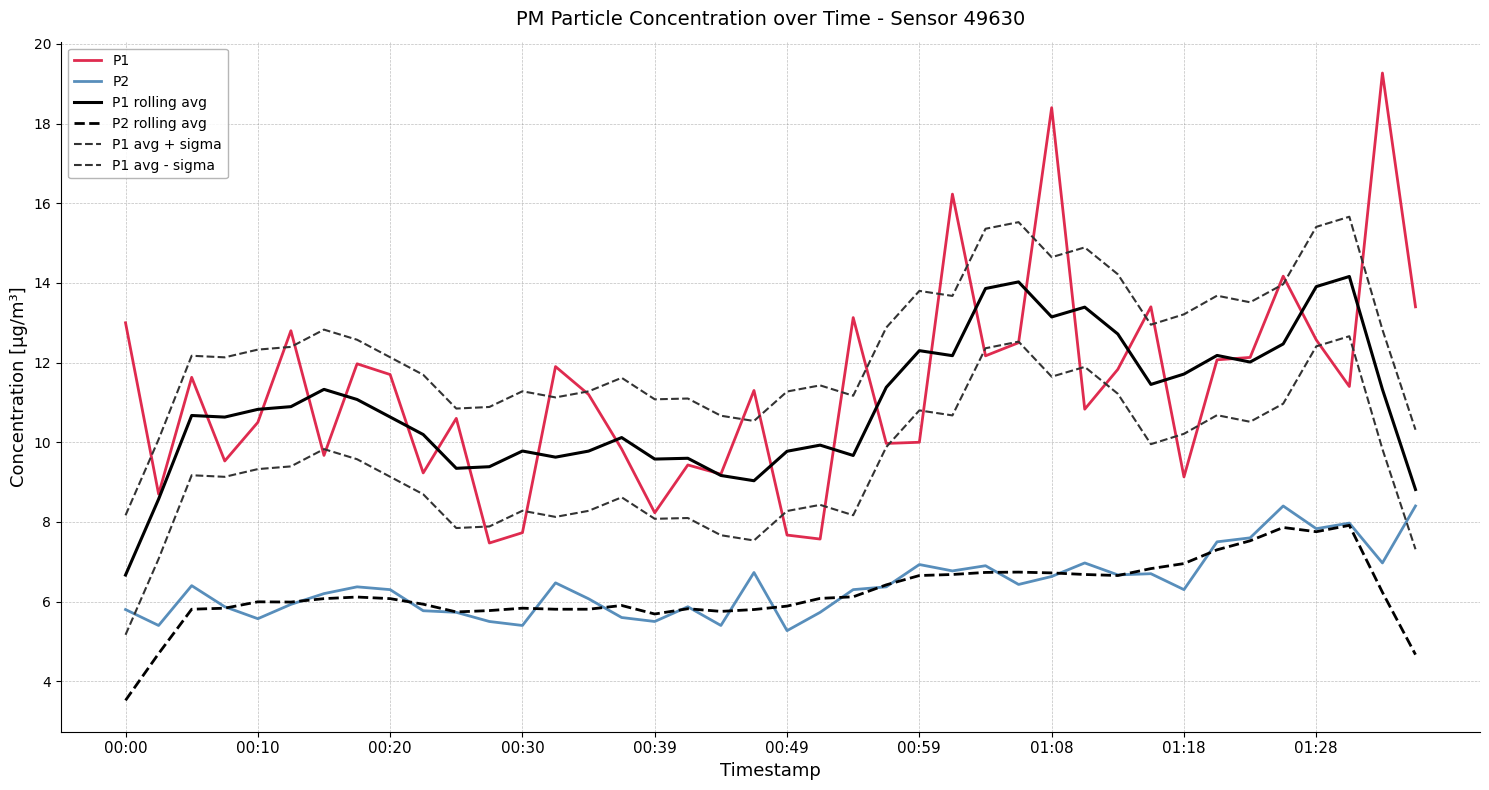

Does the chart have visible grid lines?

Yes